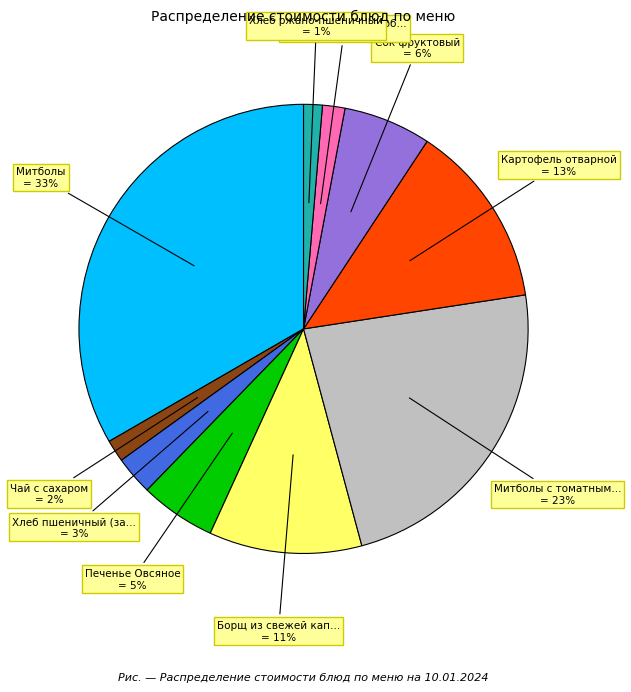

To the nearest percent, what is the difference between the largest and smallest slice percentages?

32%